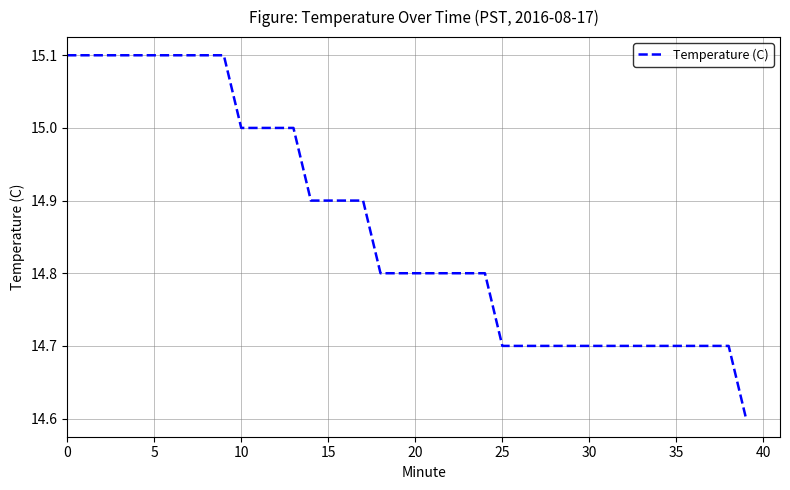

What is the smallest value displayed?

14.6